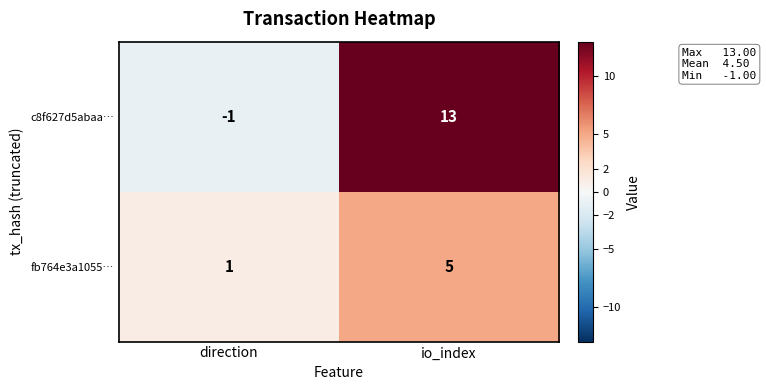

List the series in order of their peak value, lowest first.

fb764e3a1055…, c8f627d5abaa…